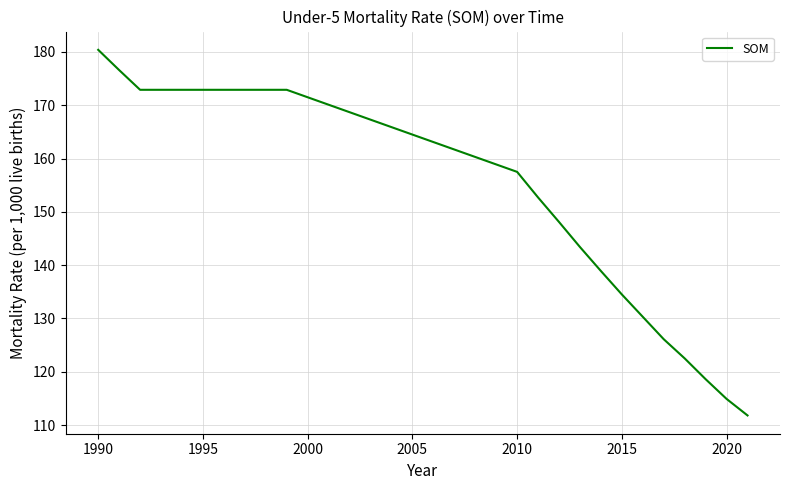

How many series are shown in this chart?

1